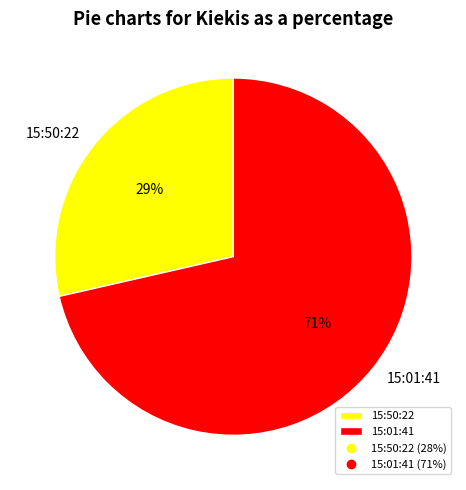

Which category accounts for the majority?

15:01:41